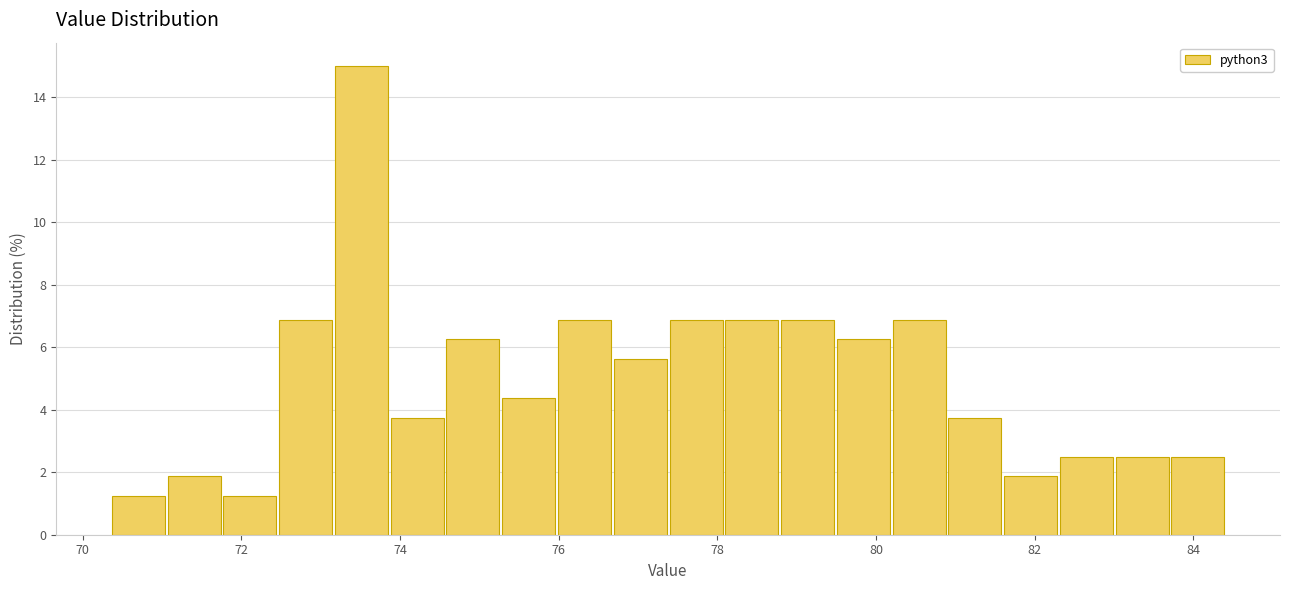

Around what value on the x-axis is the tallest bar? Give the approximate position of its centre, as read against the axis.

73.6